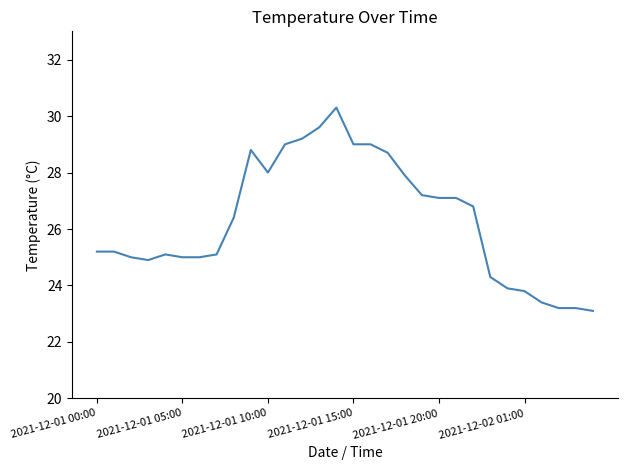

What is the greatest value displayed?

30.3